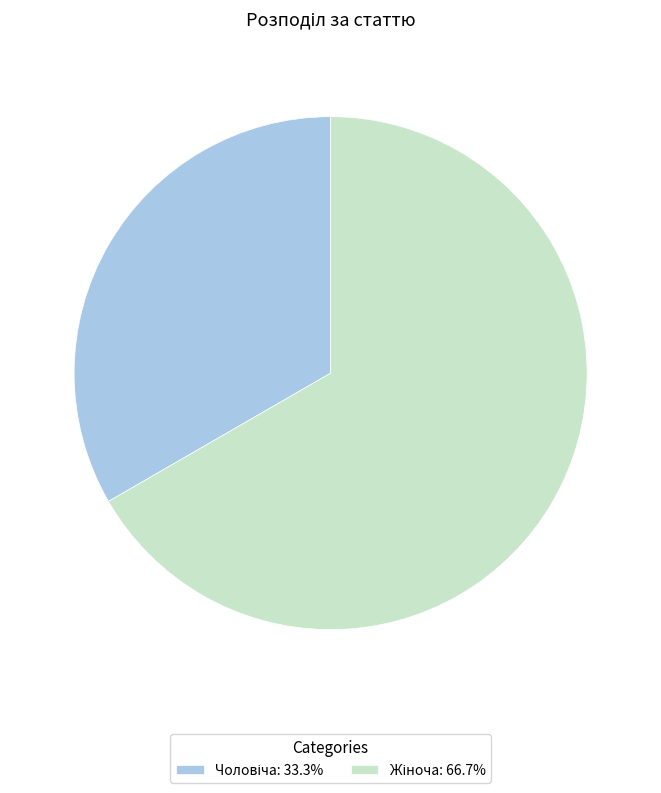

Is there any slice that represents more than half of the pie?

Yes